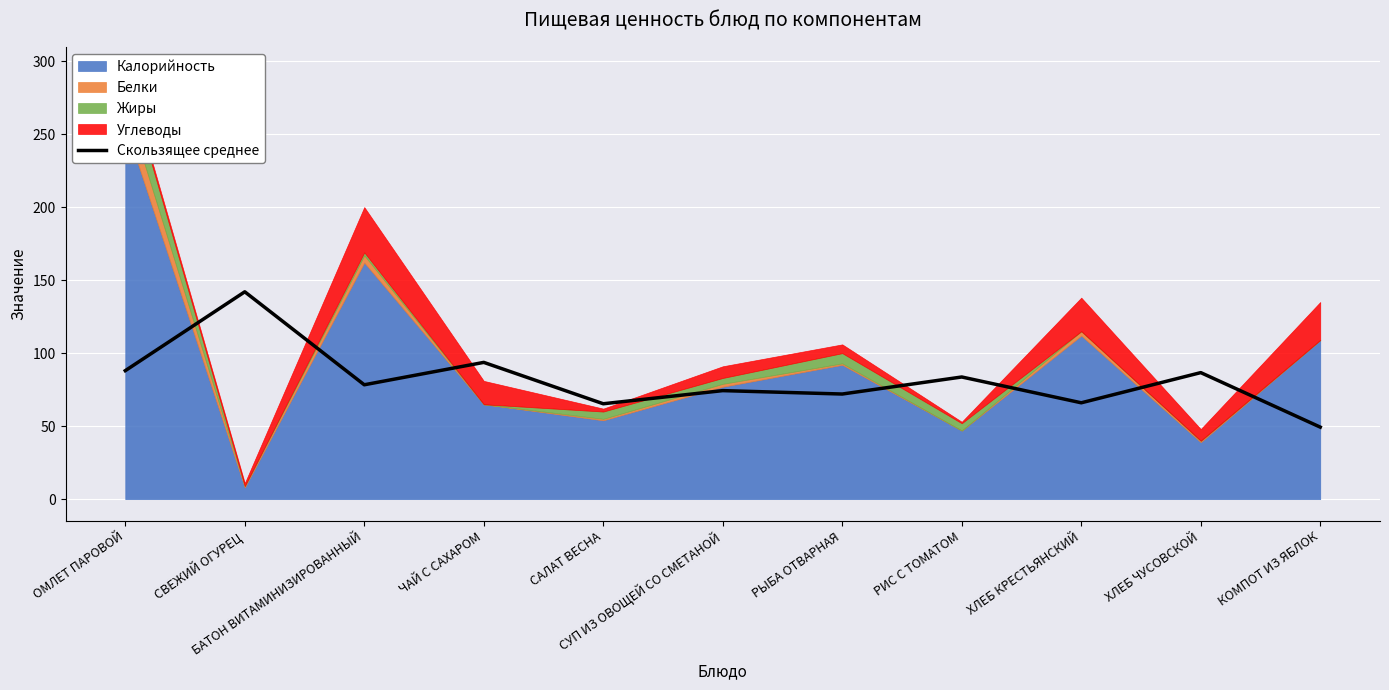

What is the maximum value for Скользящее среднее?

142.0